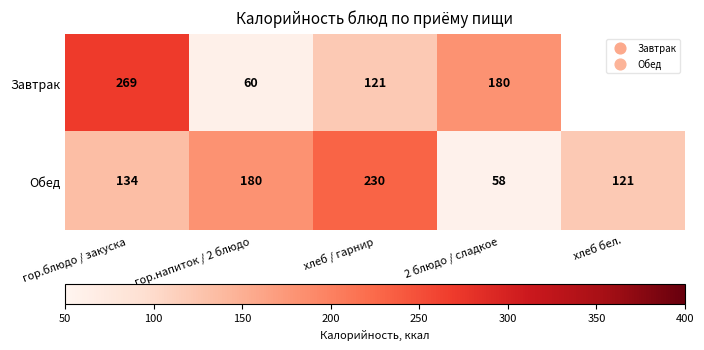

What value does the Обед series have at гор.напиток / 2 блюдо, to the nearest 10?

180